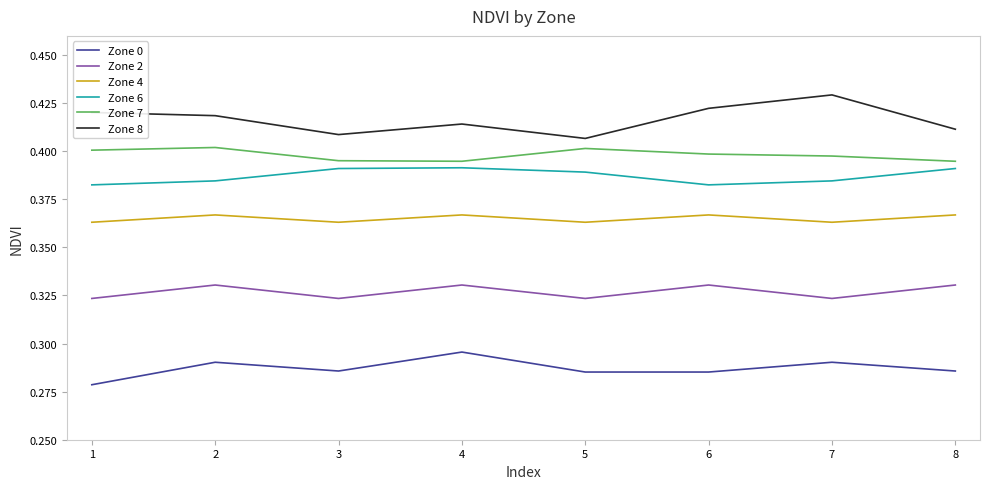

Is it true that Zone 6 equals 0.4 at 2?

True